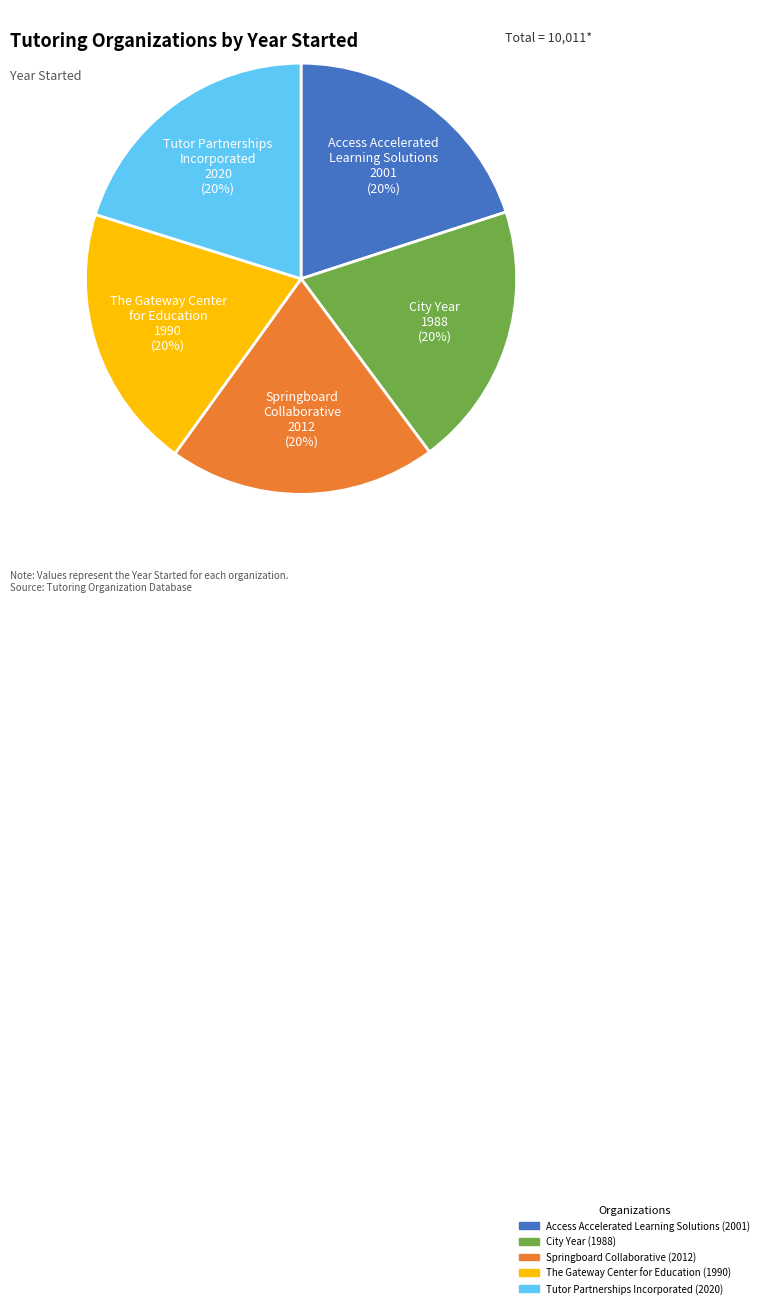

Approximately how many times larger is the value at Access Accelerated Learning Solutions compared to The Gateway Center for Education?

1.0